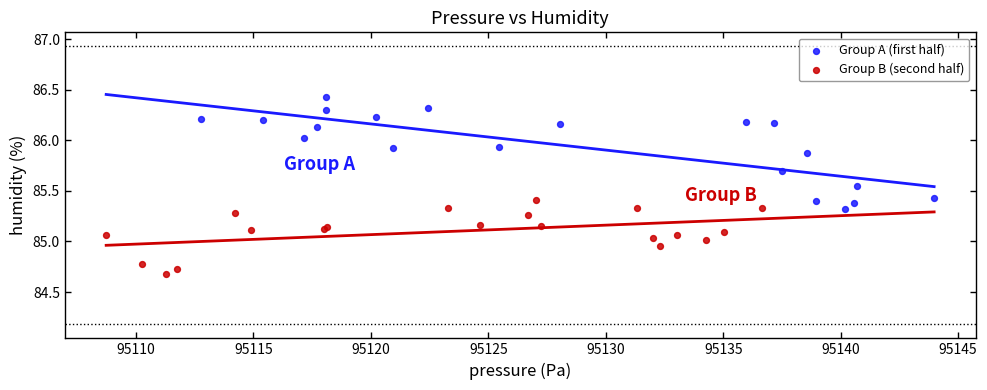

What are all the series names shown in the legend?

Group A (first half), Group B (second half)